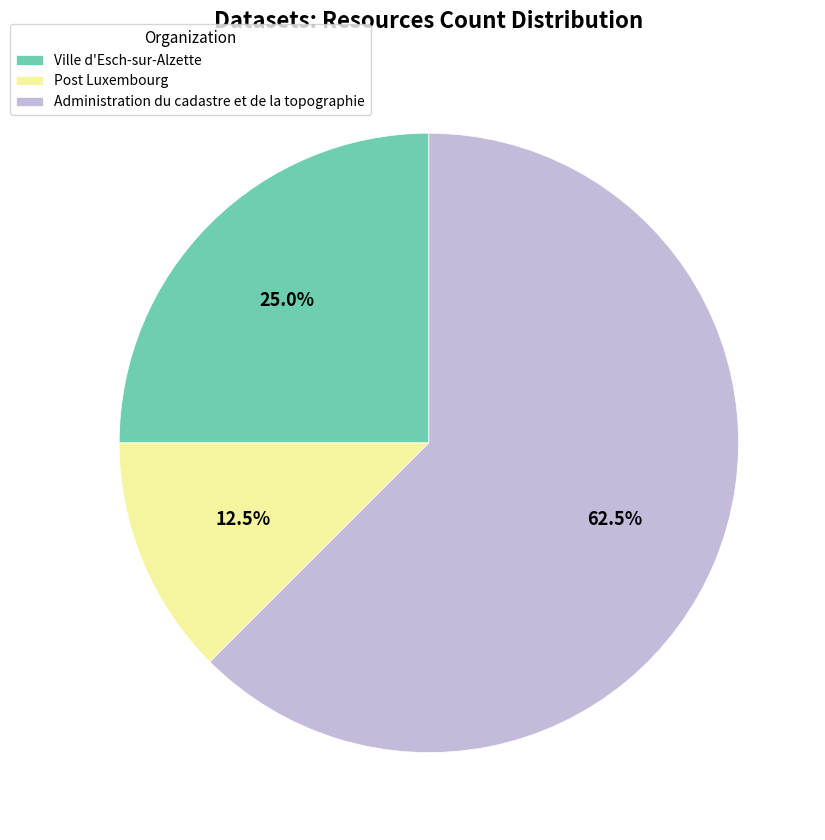

To the nearest percent, what is the difference between the largest and smallest slice percentages?

50%